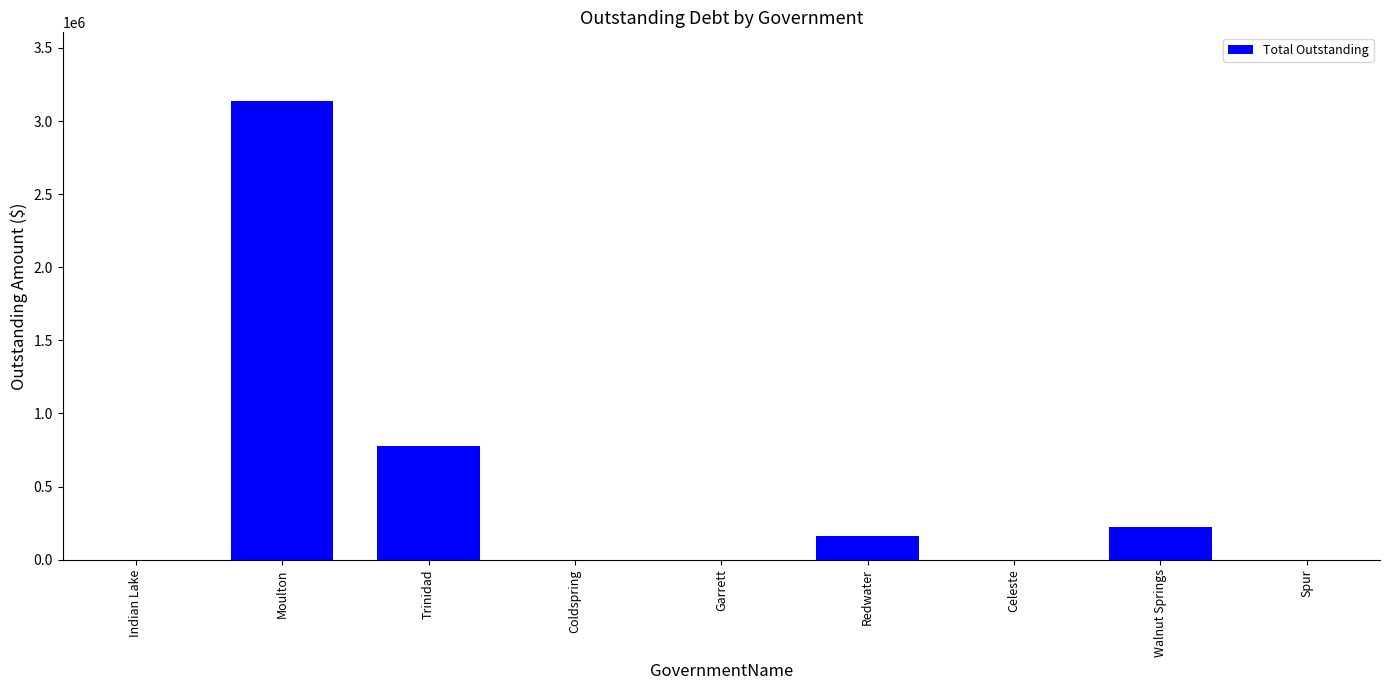

Which category has the highest value across all series?

Moulton